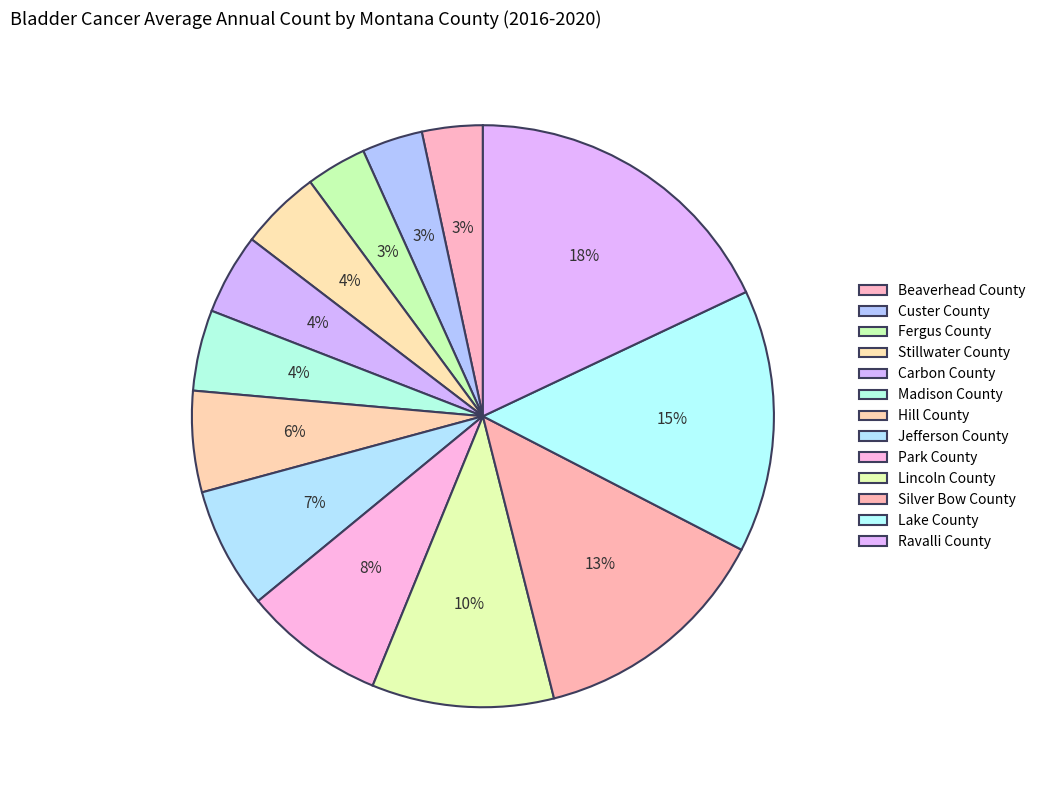

Is Hill County the majority of the pie?

No